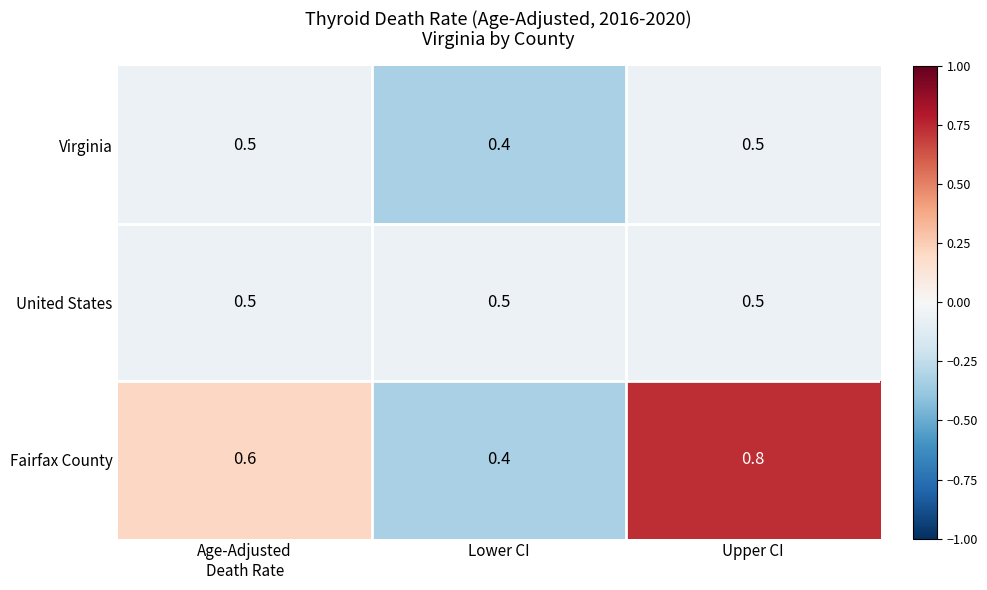

What is the difference between the maximum and minimum values in the Fairfax County series?

0.4